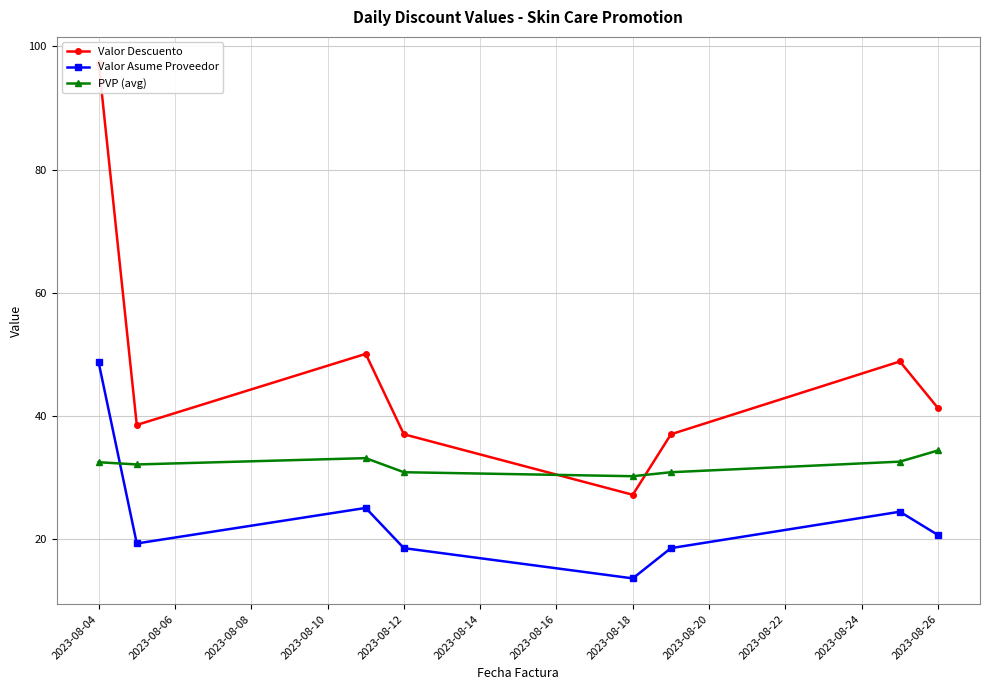

Where does the PVP (avg) series first go above 32?

2023-08-04